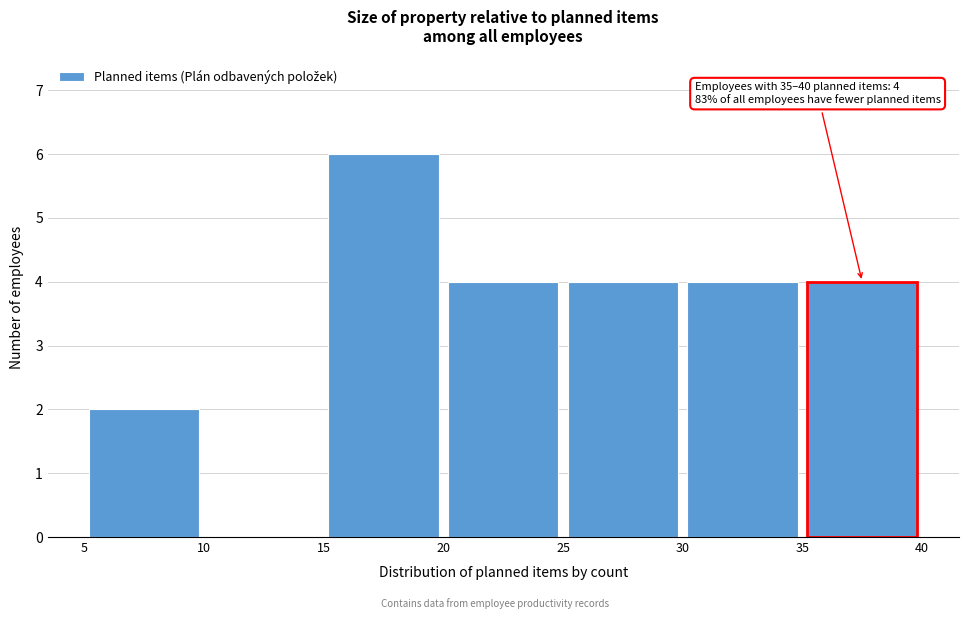

Over which range of the x-axis is the bar tallest?

15 to 20